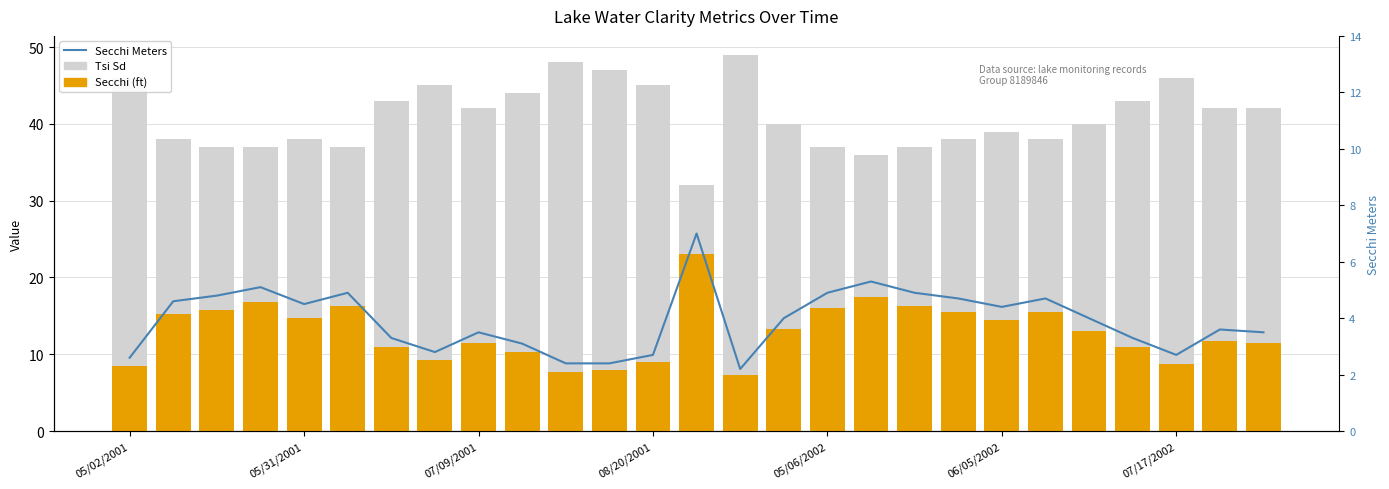

Is the value of Secchi (ft) at 05/06/2002 greater than the value of Secchi Meters at 22?

Yes